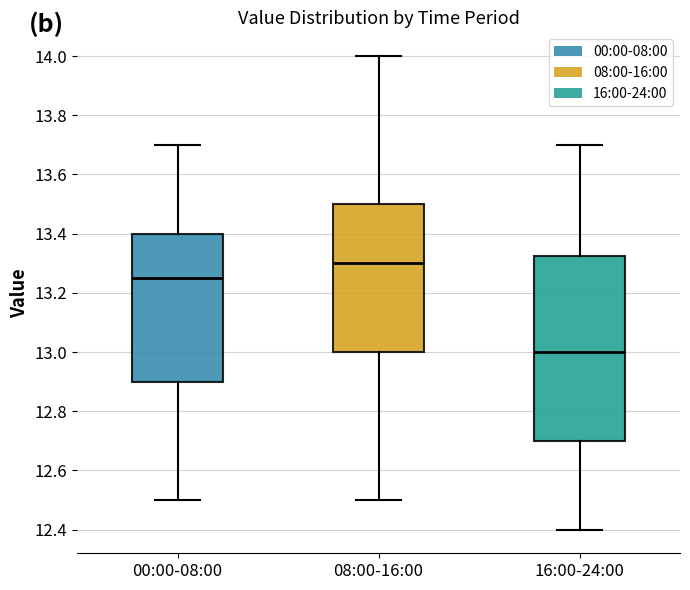

Reading left to right, transcribe this box plot: for each box, give where its median line is, the range the box spans, and where its two whiskers end, as read against the y-axis. The values are not printed on the chart, so give them approximately, as read against the axis.

00:00-08:00: median 13.26, box 12.90 to 13.40, whiskers 12.50 to 13.70
08:00-16:00: median 13.30, box 13.00 to 13.50, whiskers 12.50 to 14.00
16:00-24:00: median 13.00, box 12.70 to 13.32, whiskers 12.40 to 13.70